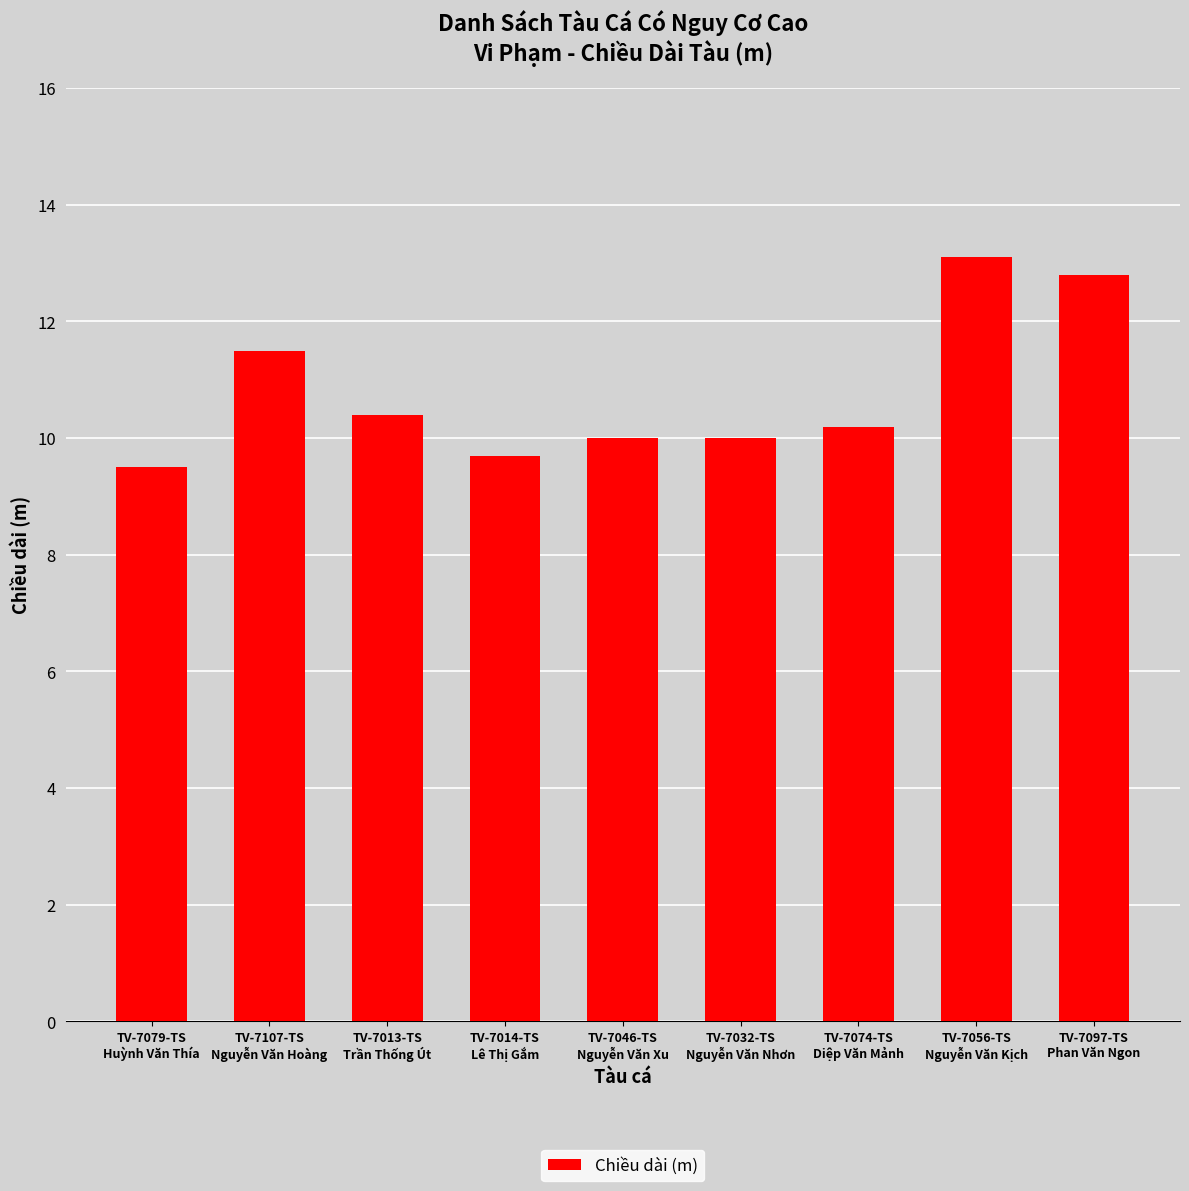

What position from the right is TV-7013-TS
Trần Thống Út?

7